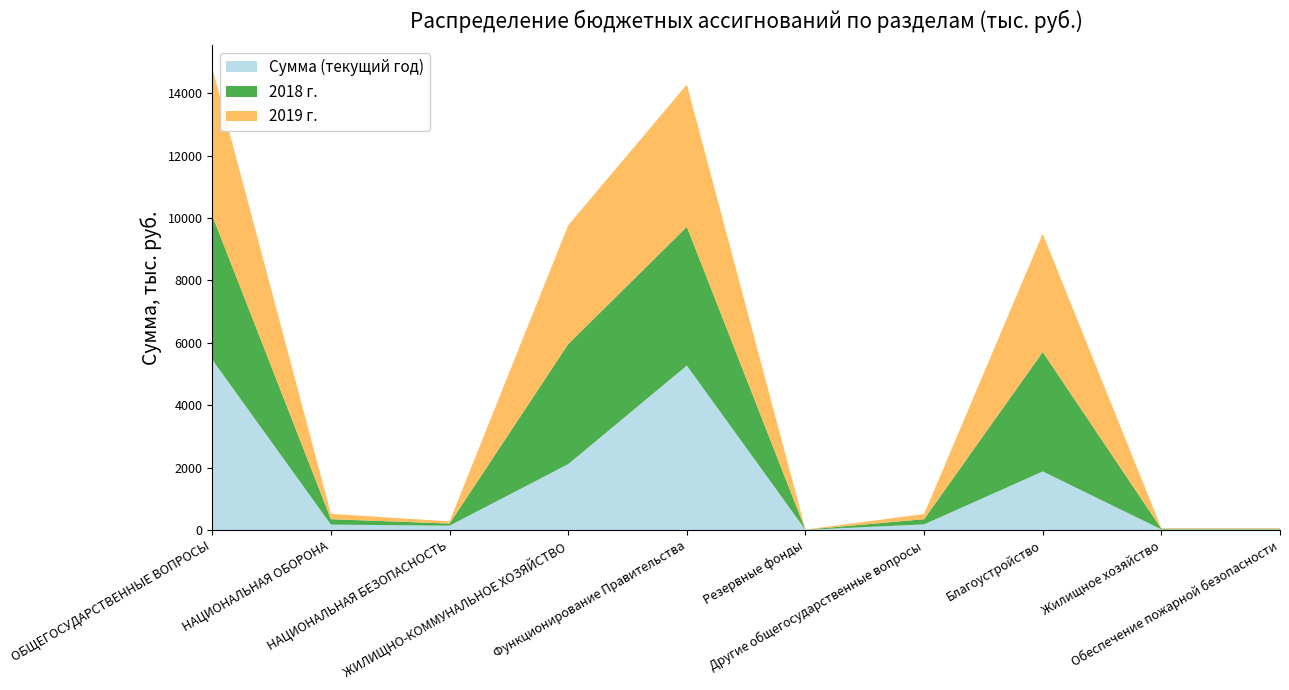

Reading right to left, list all the values displayed in this chart.

Сумма (текущий год): Обеспечение пожарной безопасности=20.0	Жилищное хозяйство=20.0	Благоустройство=1877.3	Другие общегосударственные вопросы=180.9	Резервные фонды=5.0	Функционирование Правительства=5272.5	ЖИЛИЩНО-КОММУНАЛЬНОЕ ХОЗЯЙСТВО=2112.4	НАЦИОНАЛЬНАЯ БЕЗОПАСНОСТЬ=138.8	НАЦИОНАЛЬНАЯ ОБОРОНА=173.3	ОБЩЕГОСУДАРСТВЕННЫЕ ВОПРОСЫ=5458.4
2018 г.: Обеспечение пожарной безопасности=20.0	Жилищное хозяйство=20.0	Благоустройство=3828.6	Другие общегосударственные вопросы=165.9	Резервные фонды=5.0	Функционирование Правительства=4446.5	ЖИЛИЩНО-КОММУНАЛЬНОЕ ХОЗЯЙСТВО=3848.6	НАЦИОНАЛЬНАЯ БЕЗОПАСНОСТЬ=68.8	НАЦИОНАЛЬНАЯ ОБОРОНА=173.3	ОБЩЕГОСУДАРСТВЕННЫЕ ВОПРОСЫ=4617.4
2019 г.: Обеспечение пожарной безопасности=20.0	Жилищное хозяйство=20.0	Благоустройство=3790.1	Другие общегосударственные вопросы=165.9	Резервные фонды=5.0	Функционирование Правительства=4561.5	ЖИЛИЩНО-КОММУНАЛЬНОЕ ХОЗЯЙСТВО=3810.1	НАЦИОНАЛЬНАЯ БЕЗОПАСНОСТЬ=68.8	НАЦИОНАЛЬНАЯ ОБОРОНА=173.3	ОБЩЕГОСУДАРСТВЕННЫЕ ВОПРОСЫ=4732.4